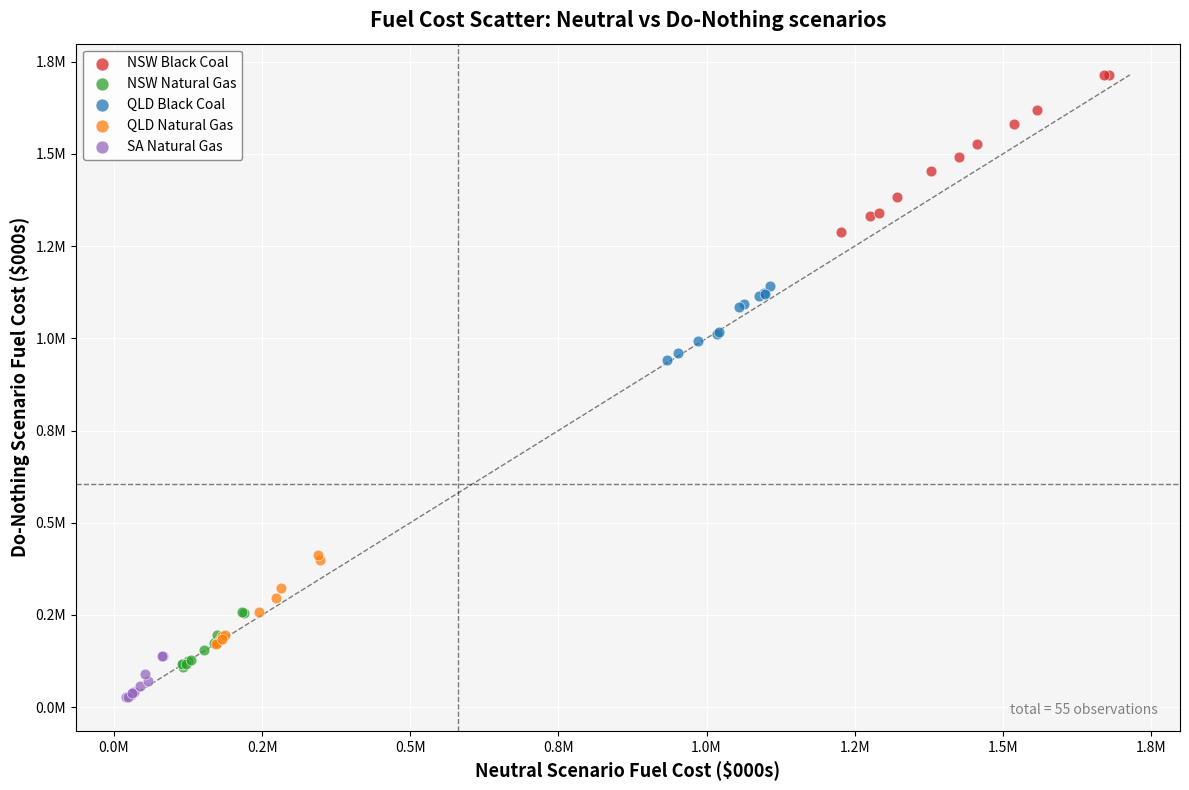

Which series reaches the minimum Y coordinate?

SA Natural Gas